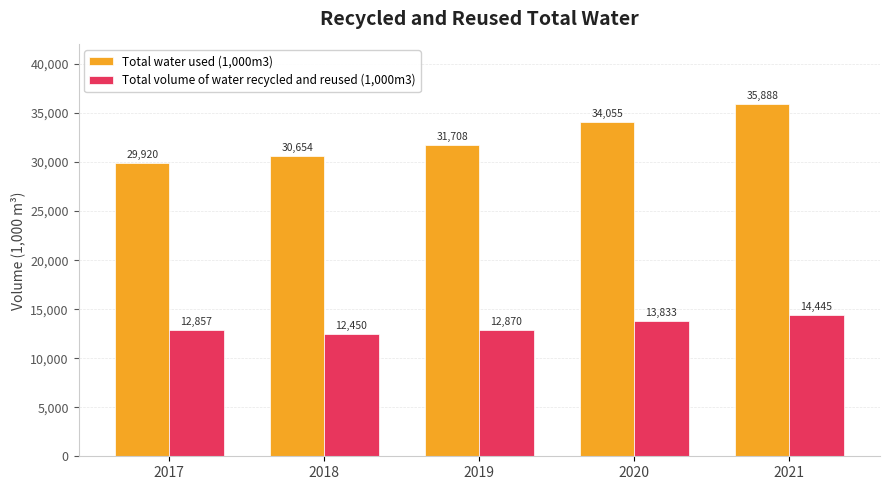

What is the minimum value for Total volume of water recycled and reused (1,000m3)?

12450